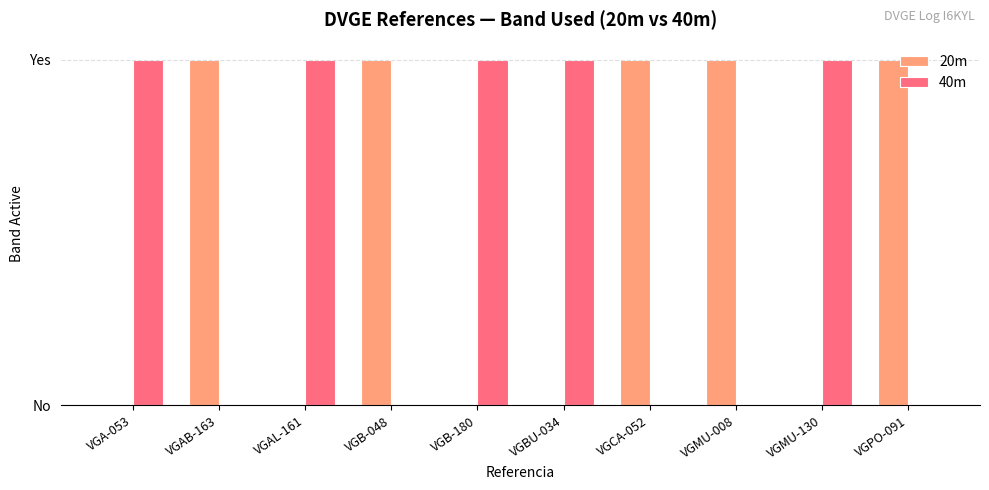

How many 20m values are between 0 and 1?

10